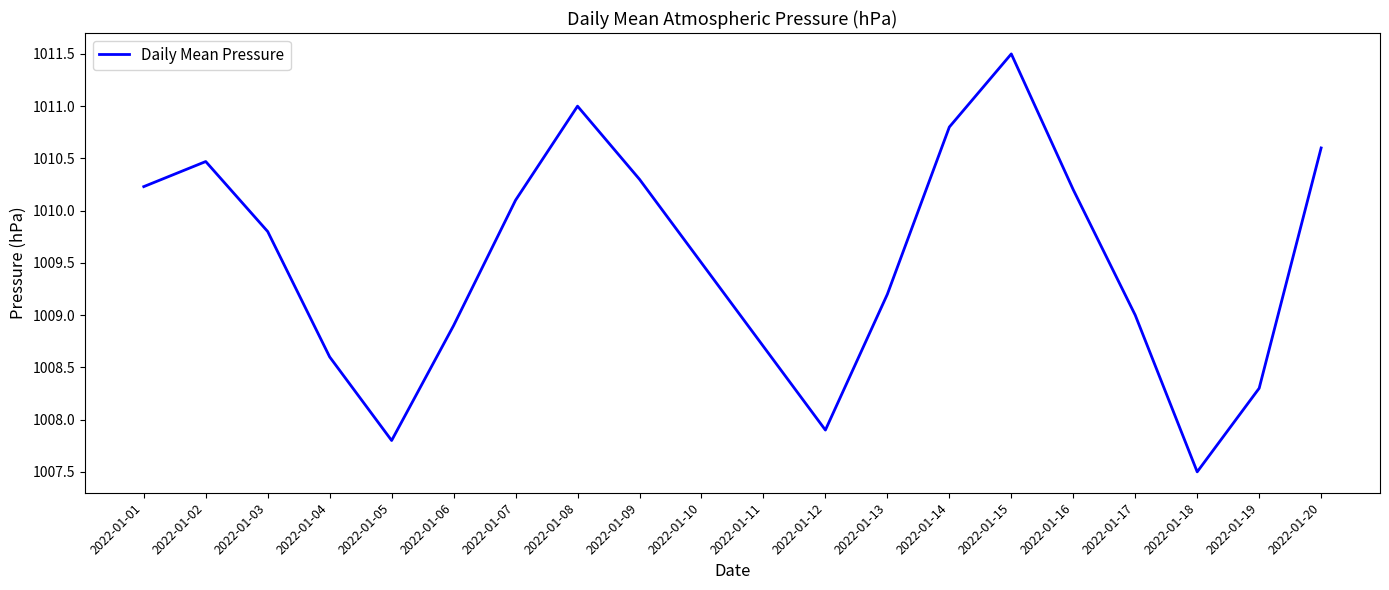

What is the average value?

1009.5